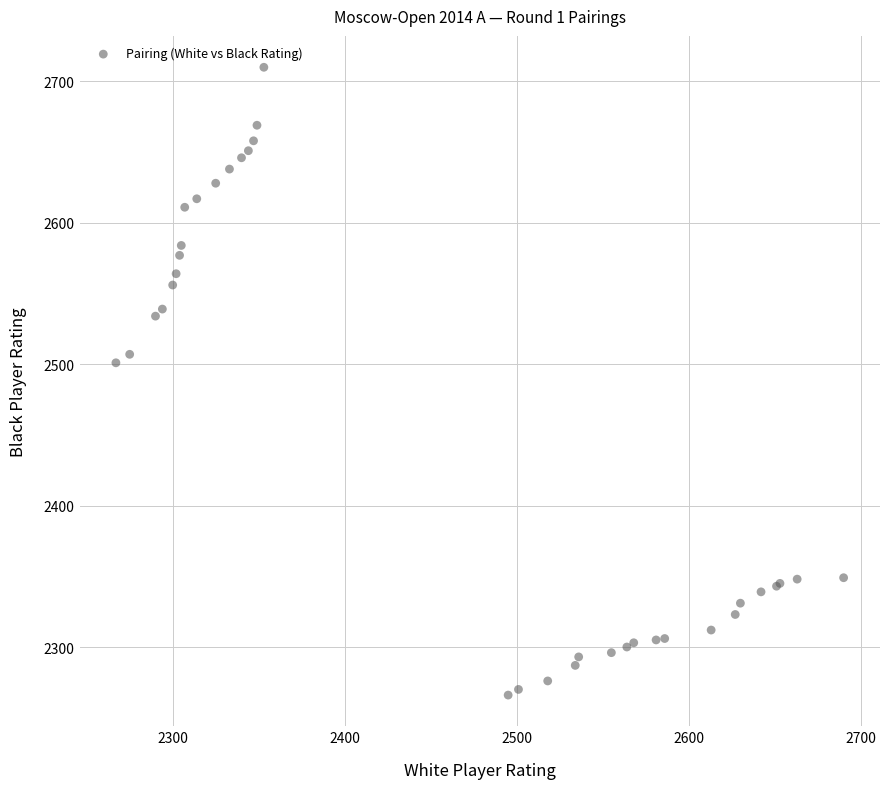

What Y value in the scatter plot is closest to 2488?

2501